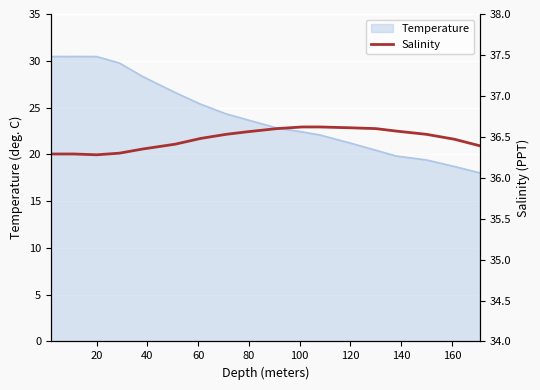

What is the minimum value shown in the chart?

36.3